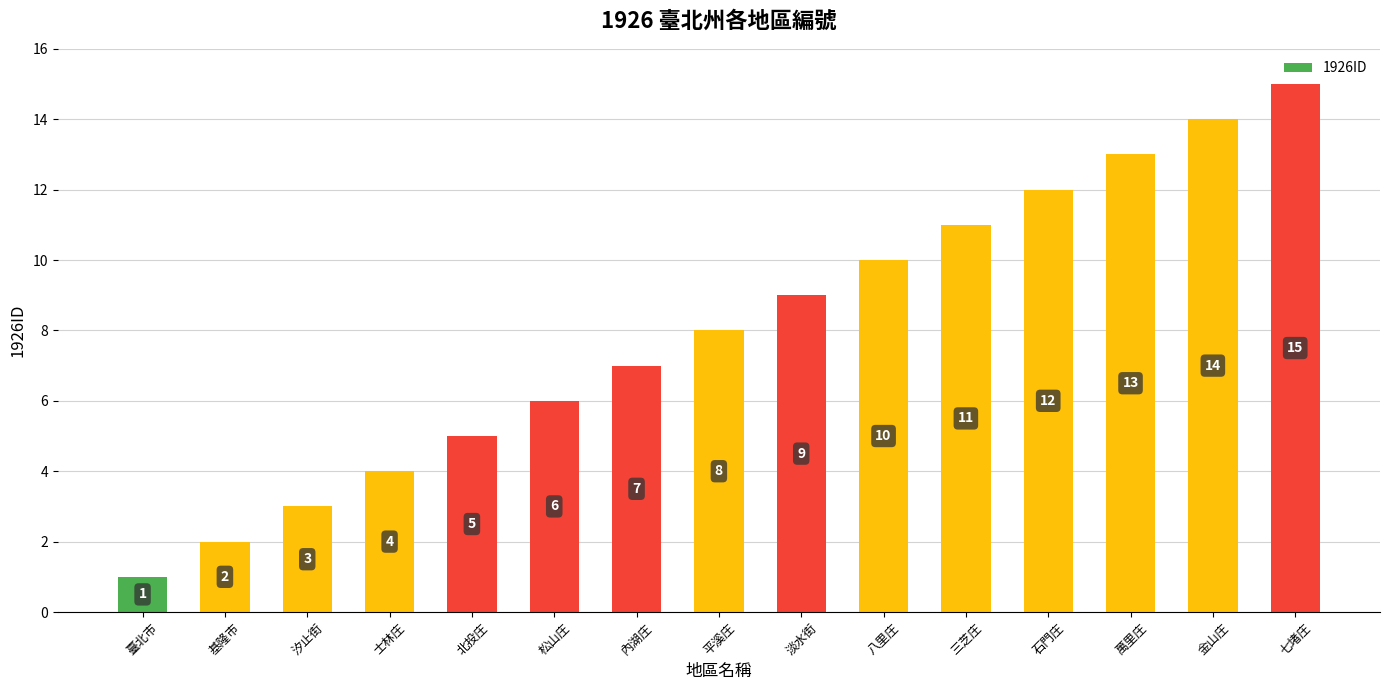

Is it true that the value at 基隆市 is 1?

False